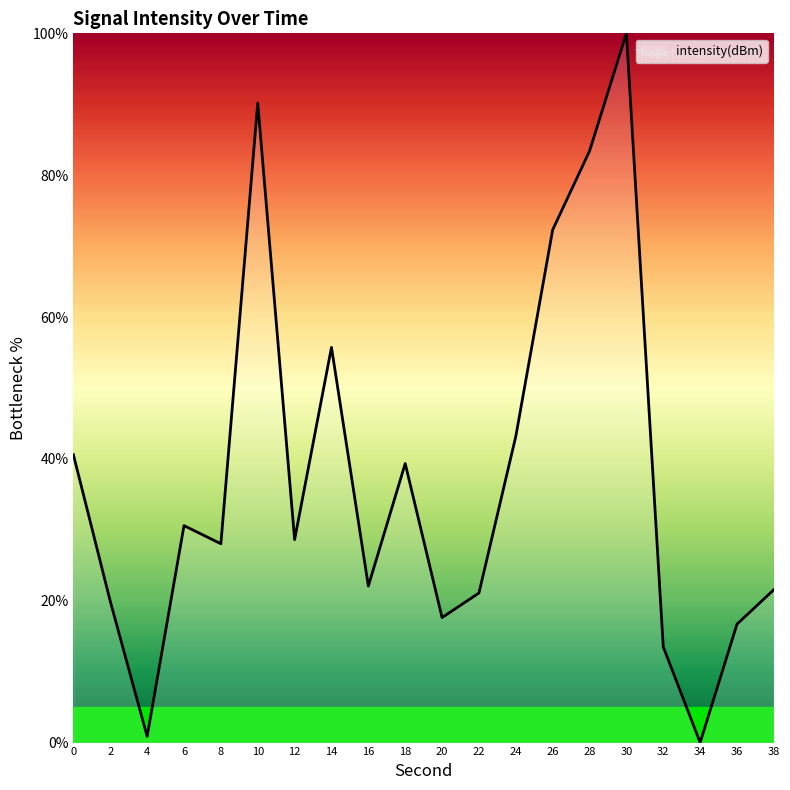

What is the difference between the values at 24 and 30?

56.8